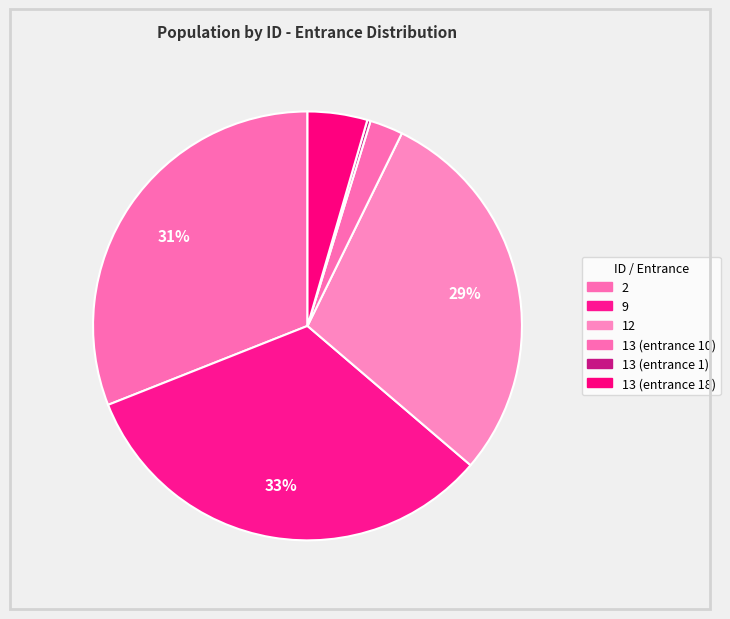

Combined, do 2 and 13 (entrance 1) account for over 50%?

No